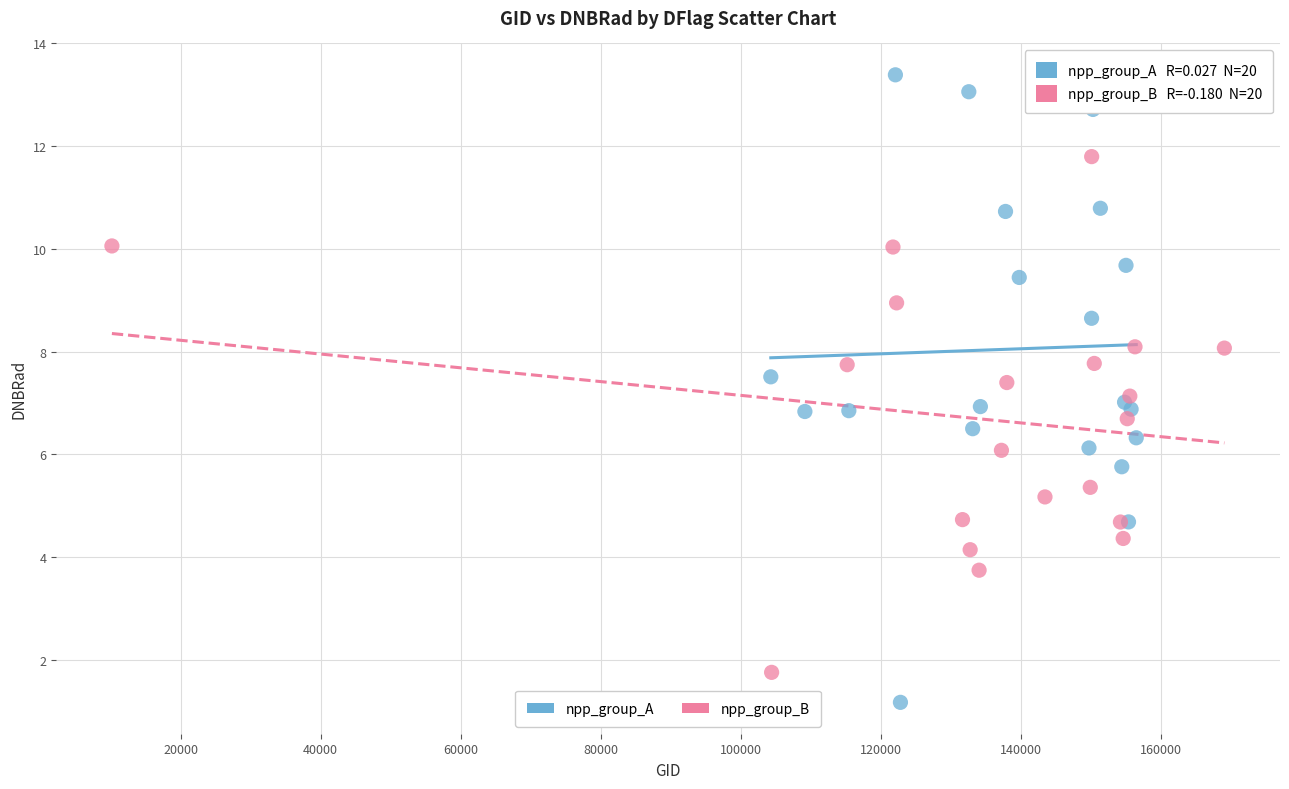

Which series has the largest Y range (max minus min)?

npp_group_A